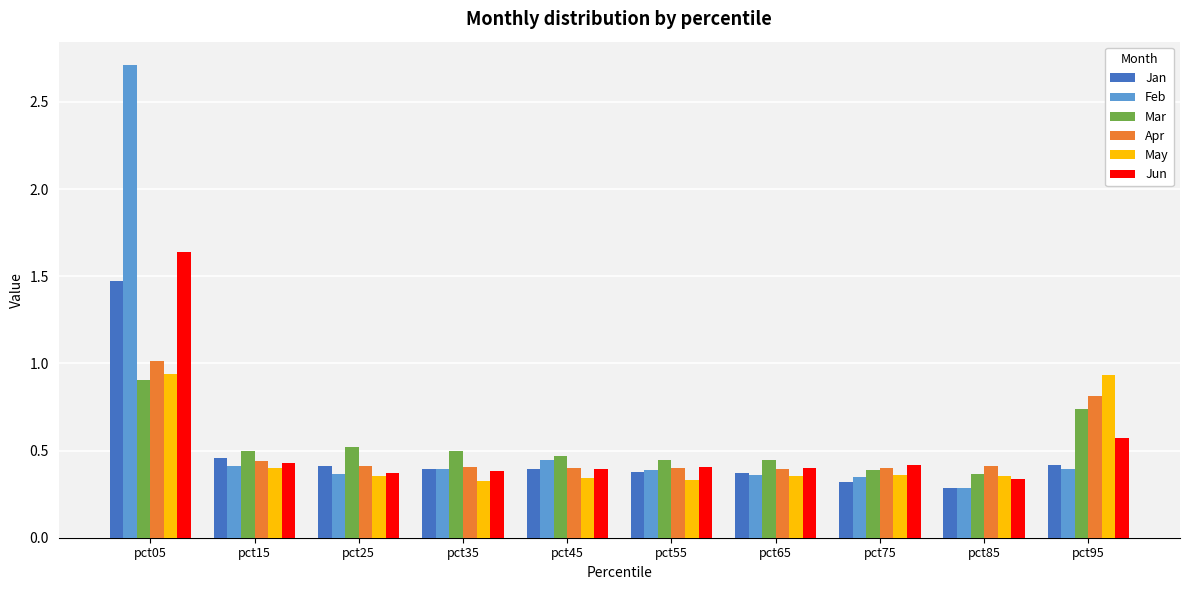

How many Feb values are between 0 and 1?

9